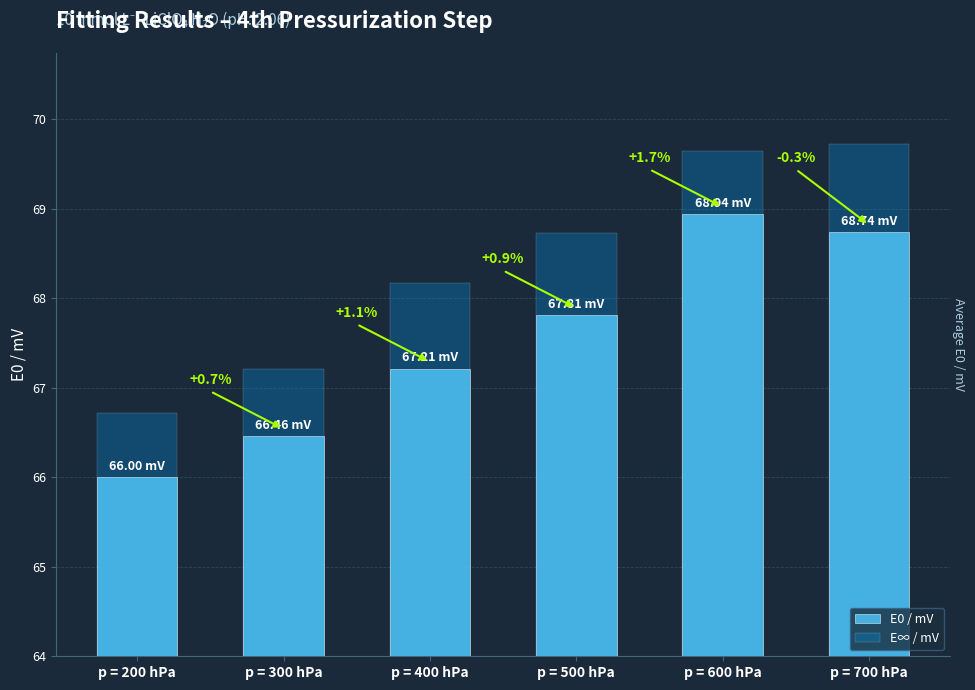

Which series has the widest spread of values?

E∞ / mV